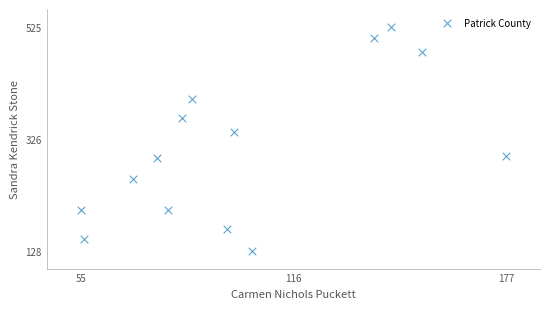

What Y value in the scatter plot is closest to 326?

339